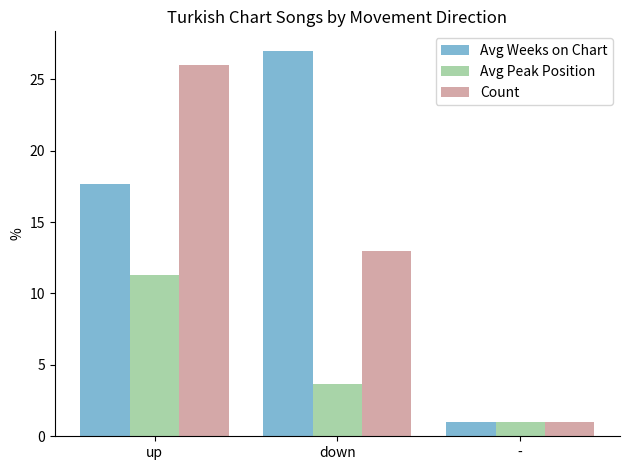

Is it true that Avg Peak Position equals 3.7 at down?

True